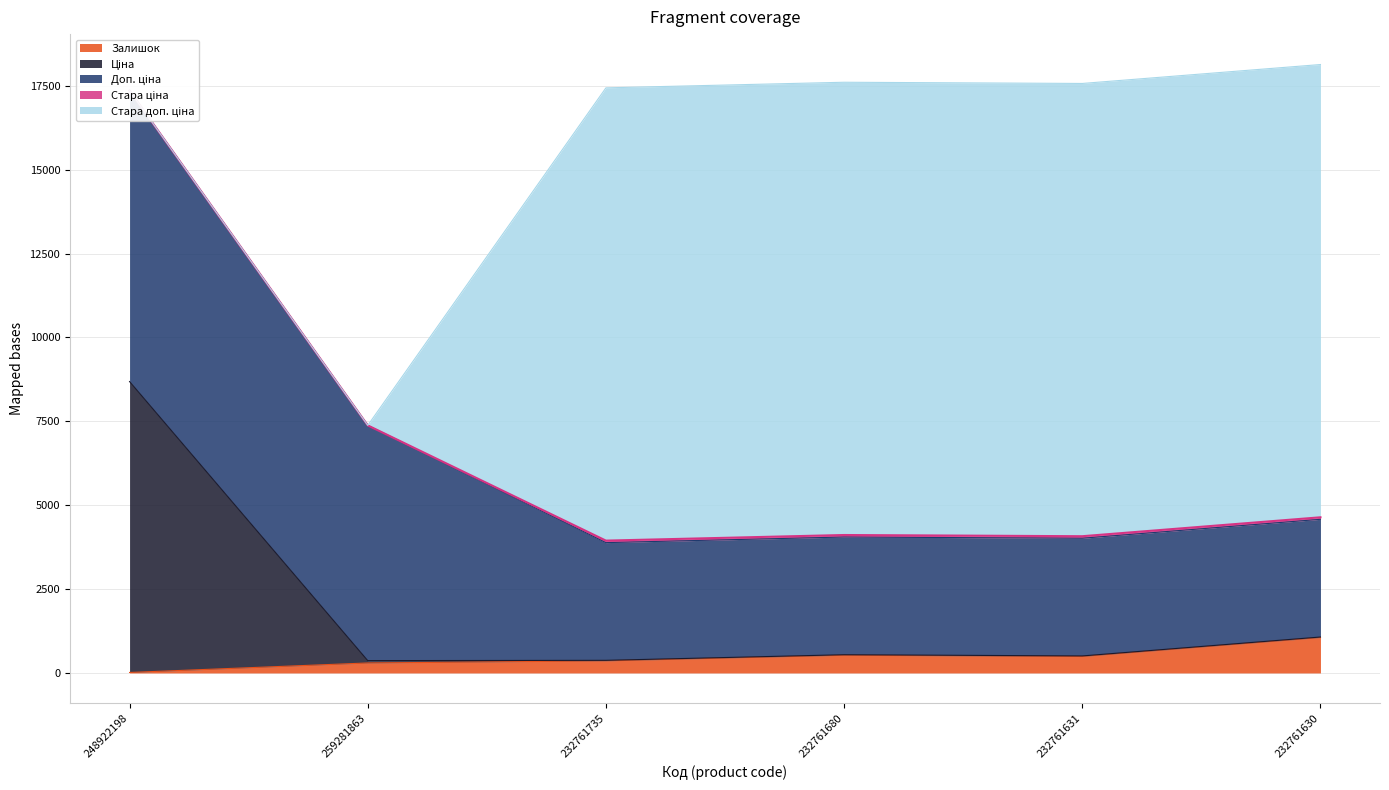

True or false: Стара ціна and Залишок cross at least once.

False